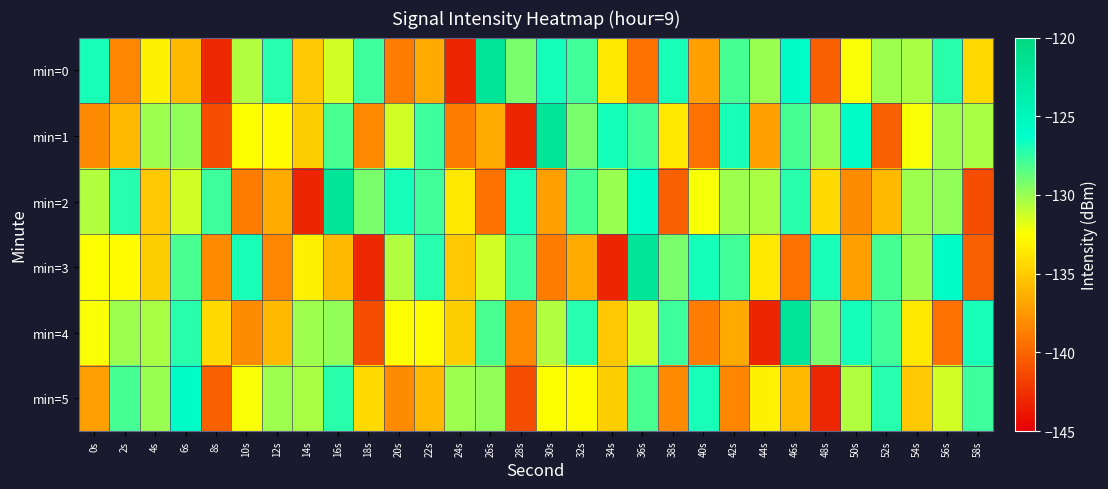

At 26s, list the series in order from largest to smallest.

min=0, min=4, min=5, min=3, min=1, min=2